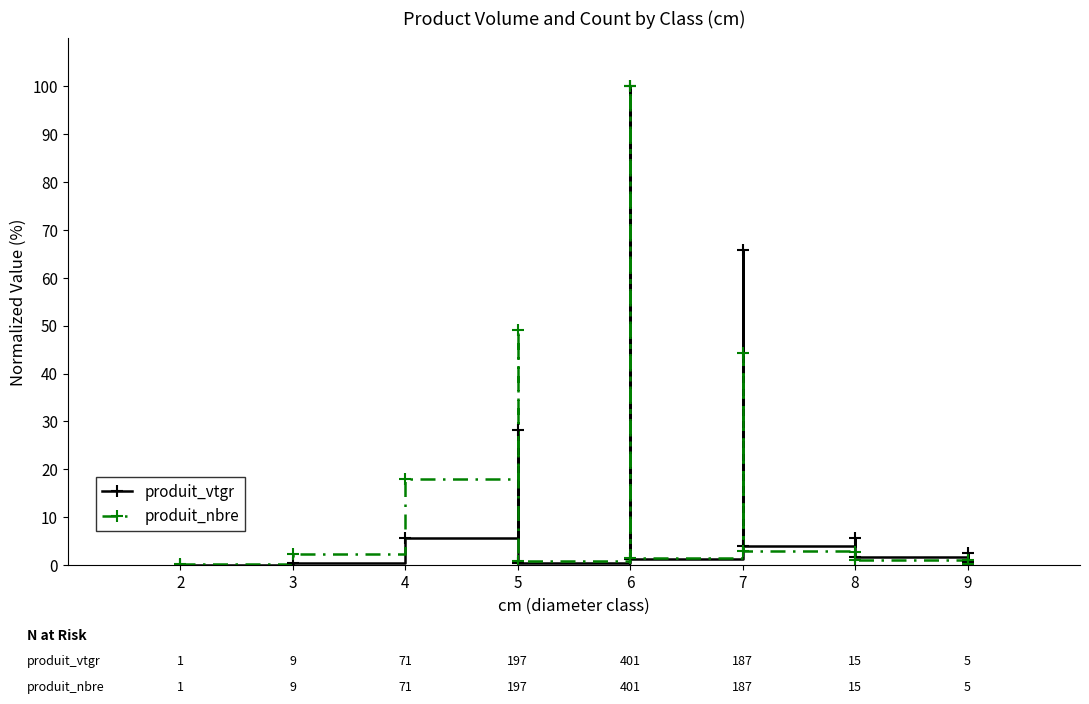

Which series changed the most between 3 and 6?

produit_vtgr